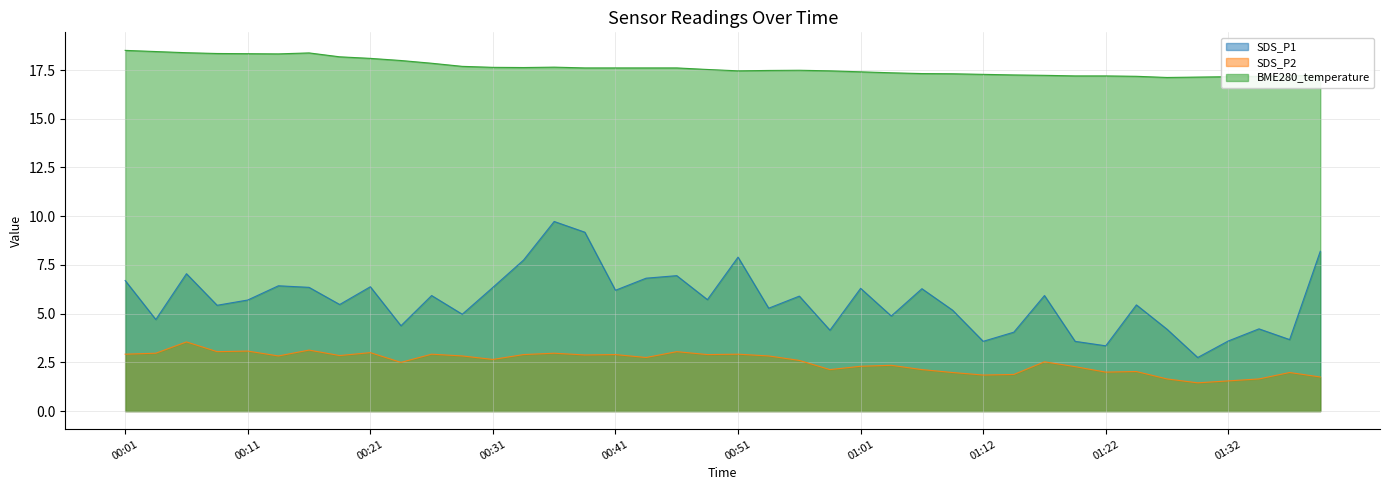

True or false: SDS_P1 and BME280_temperature intersect in this chart.

False